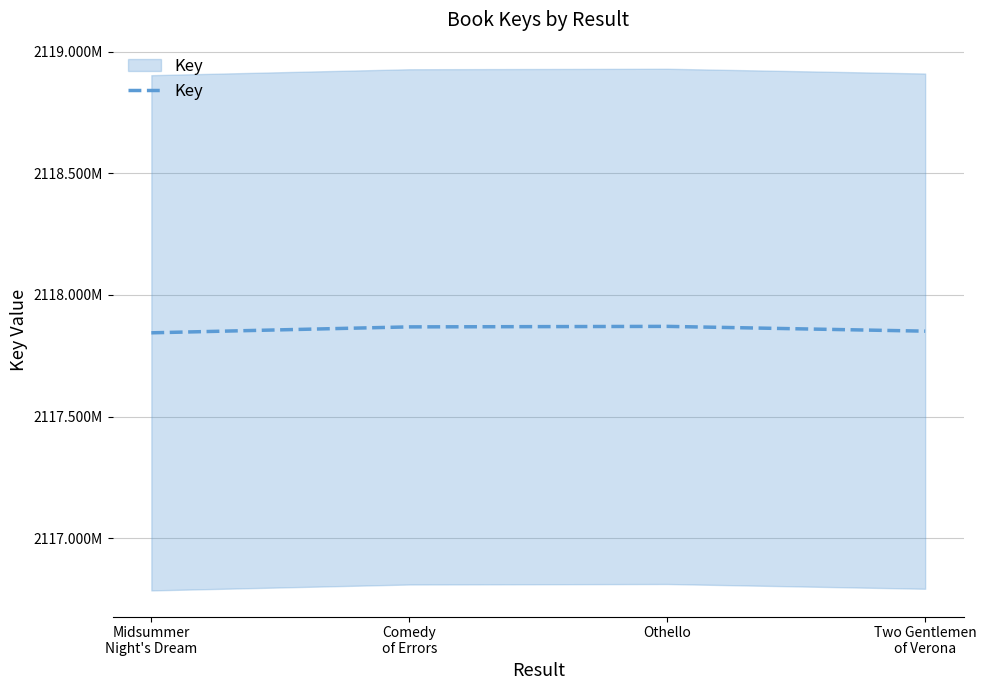

What position from the right is Othello?

2